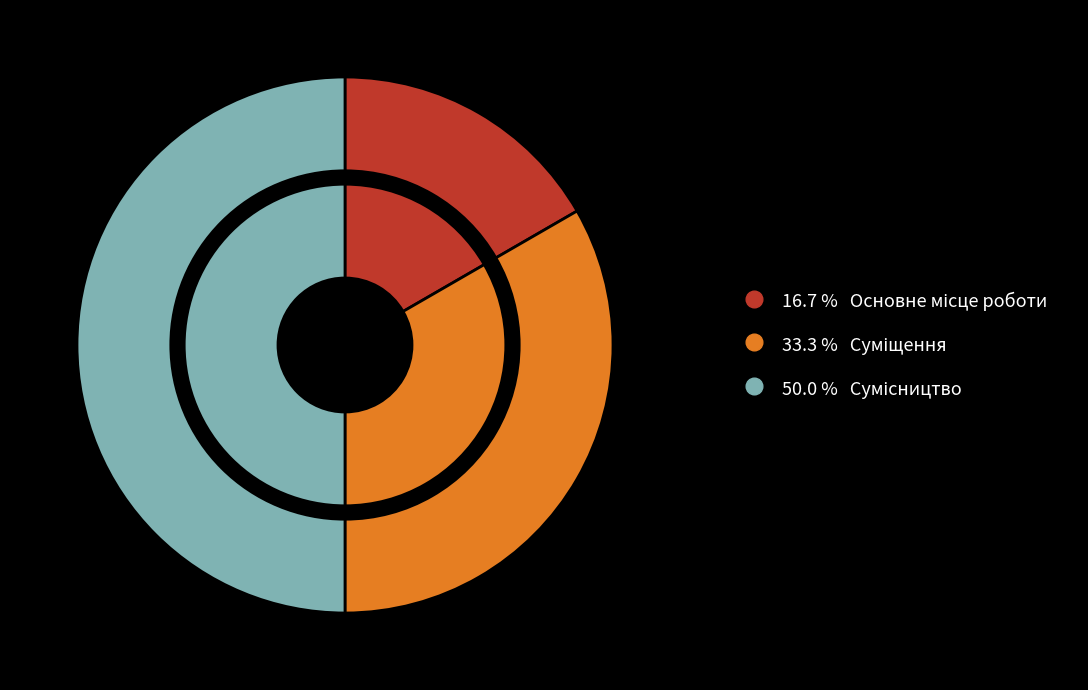

Which has a higher value, Основне місце роботи or Суміщення?

Суміщення